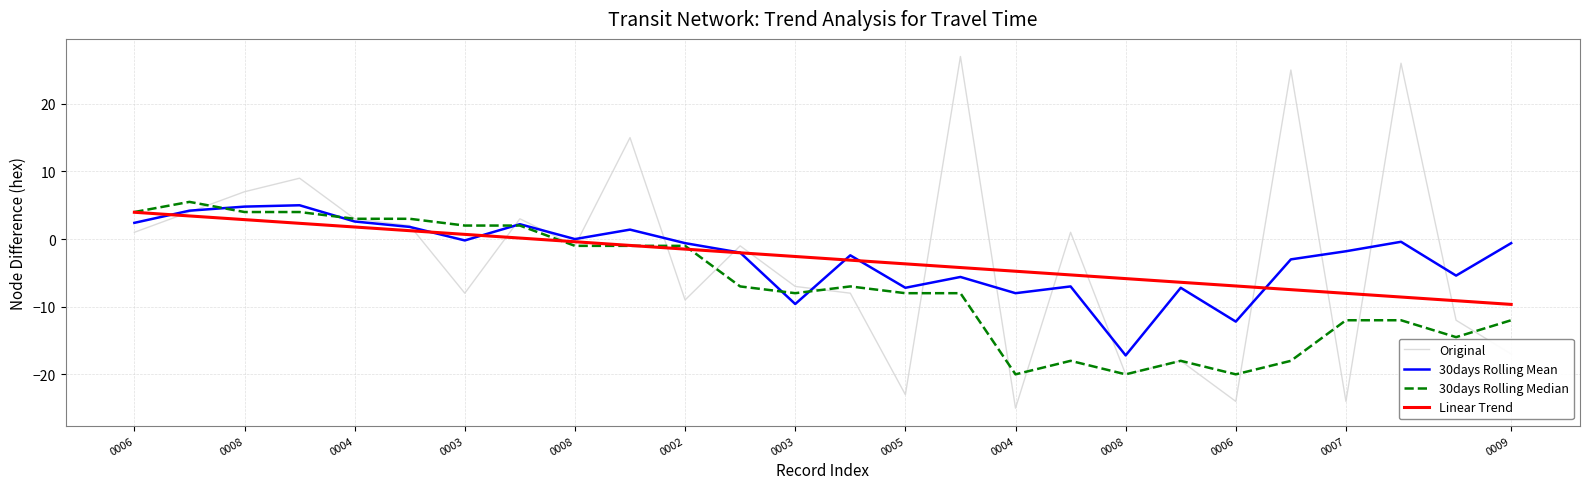

What is the minimum value for Linear Trend?

-9.7